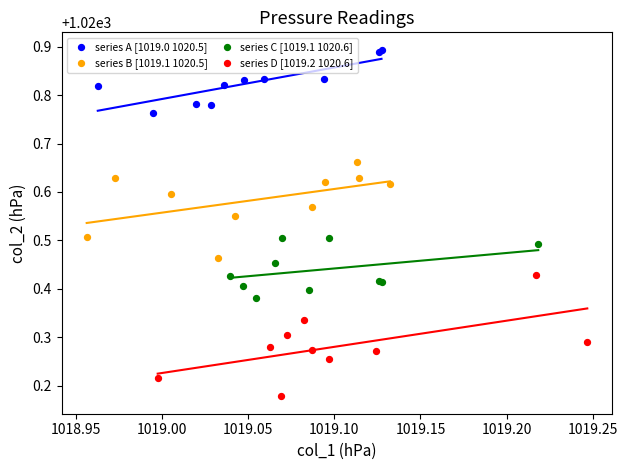

Which series contains the highest Y value?

series A [1019.0 1020.5]